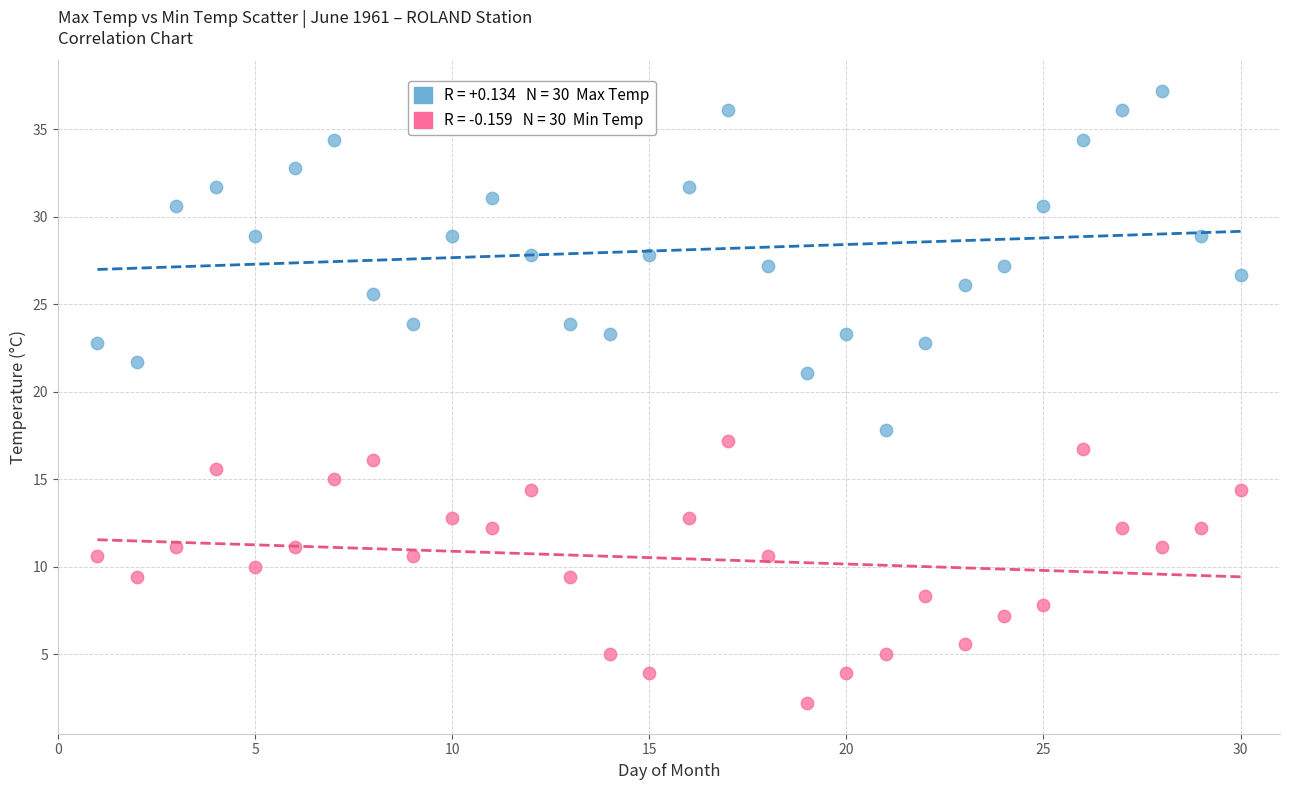

Across all data points, what is the range of Y values (max minus min)?

35.0